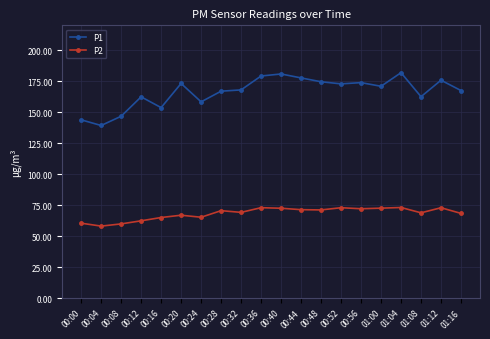

The P1 series shows 69.7 at 00:04. True or false?

False